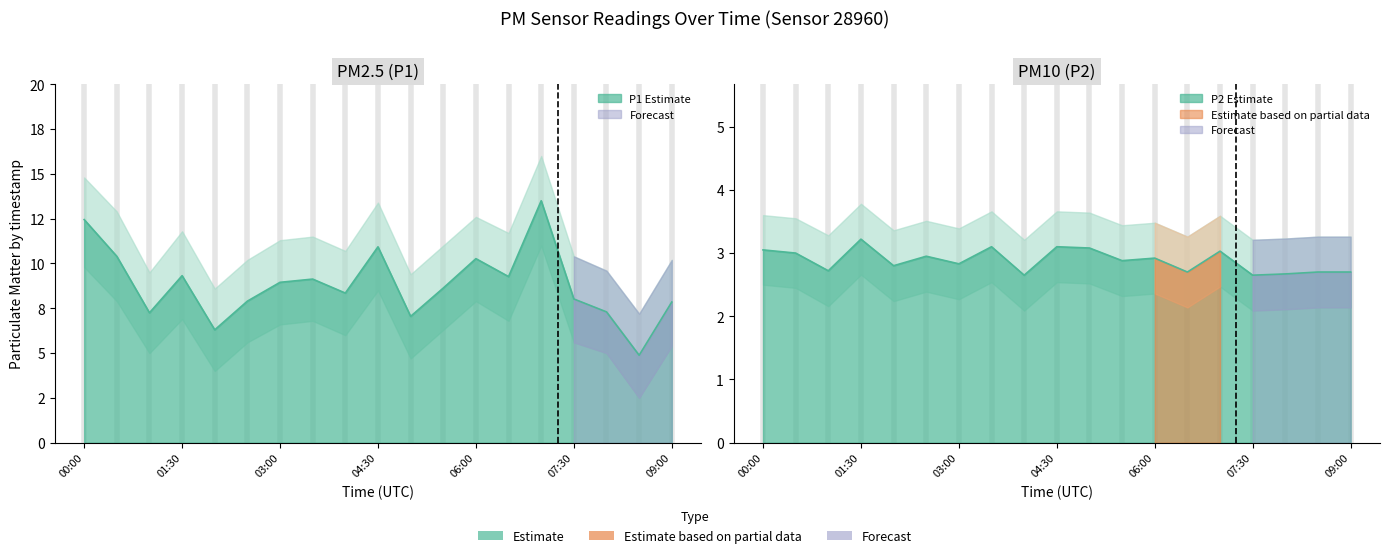

How many values in the P1 series exceed 8?

12